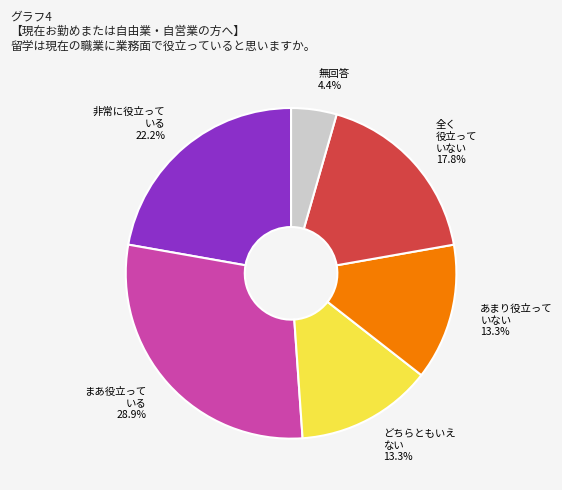

Combined, do まあ役立って いる and 無回答 account for over 50%?

No